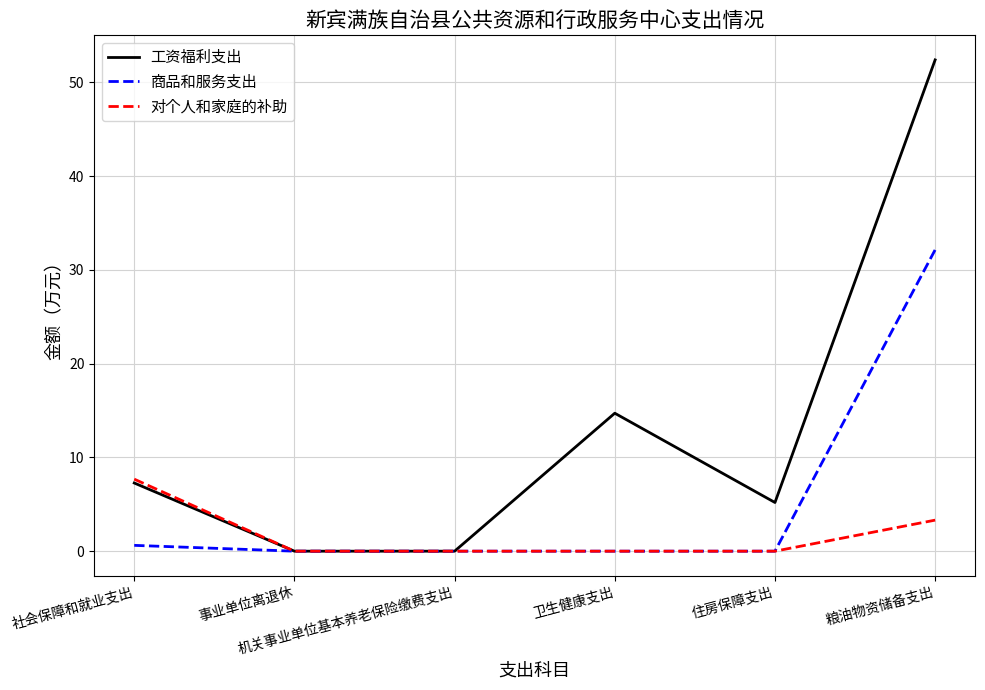

Rank the series by their average value, from lowest to highest.

对个人和家庭的补助, 商品和服务支出, 工资福利支出